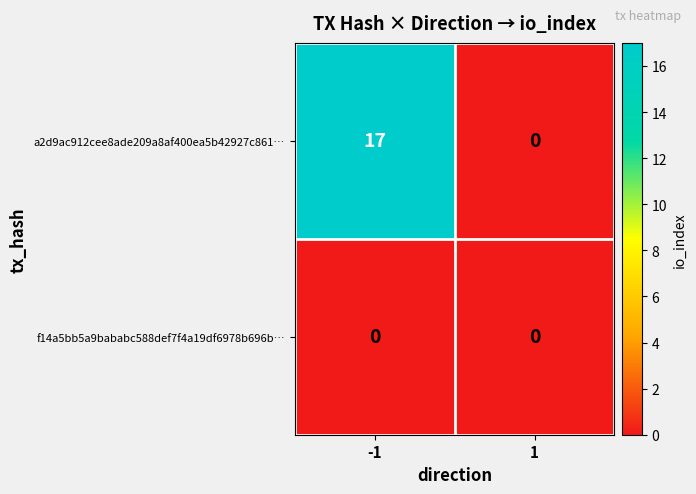

Rank the series at -1 from lowest to highest value.

f14a5bb5a9bababc588def7f4a19df6978b696b…, a2d9ac912cee8ade209a8af400ea5b42927c861…